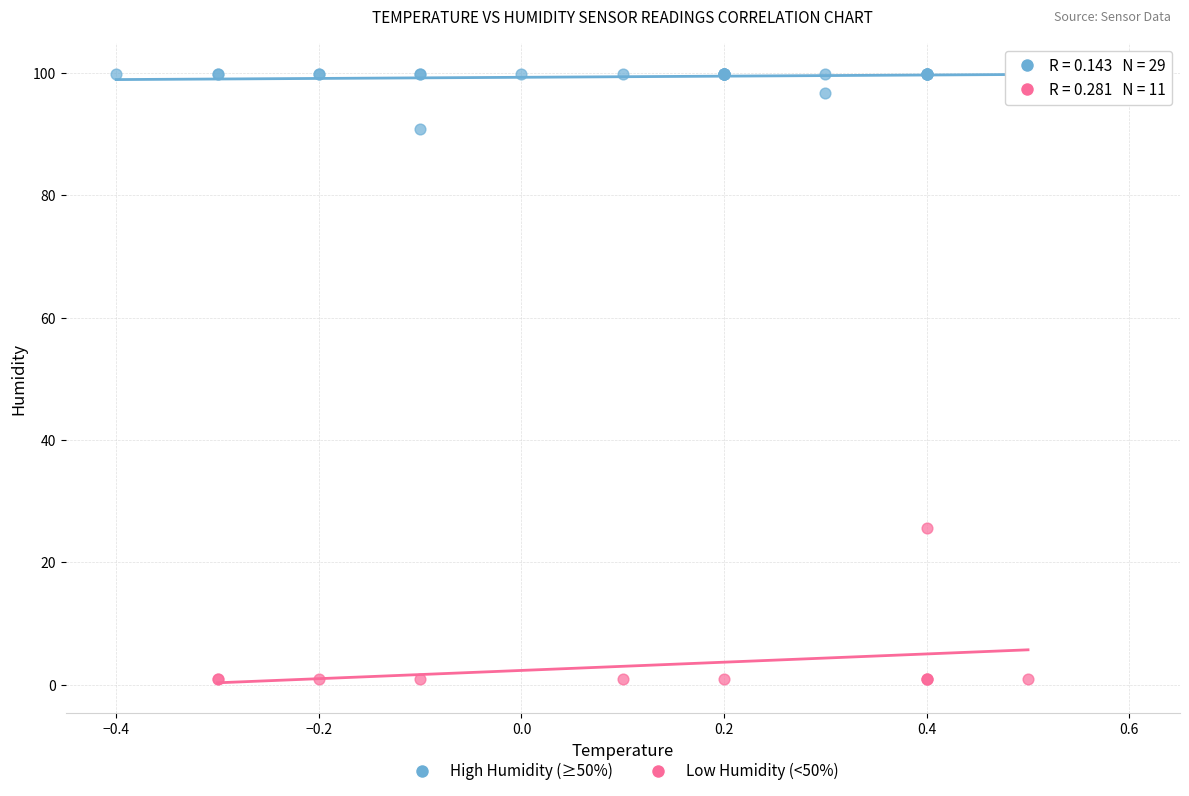

Which series reaches the maximum Y coordinate?

High Humidity (≥50%)